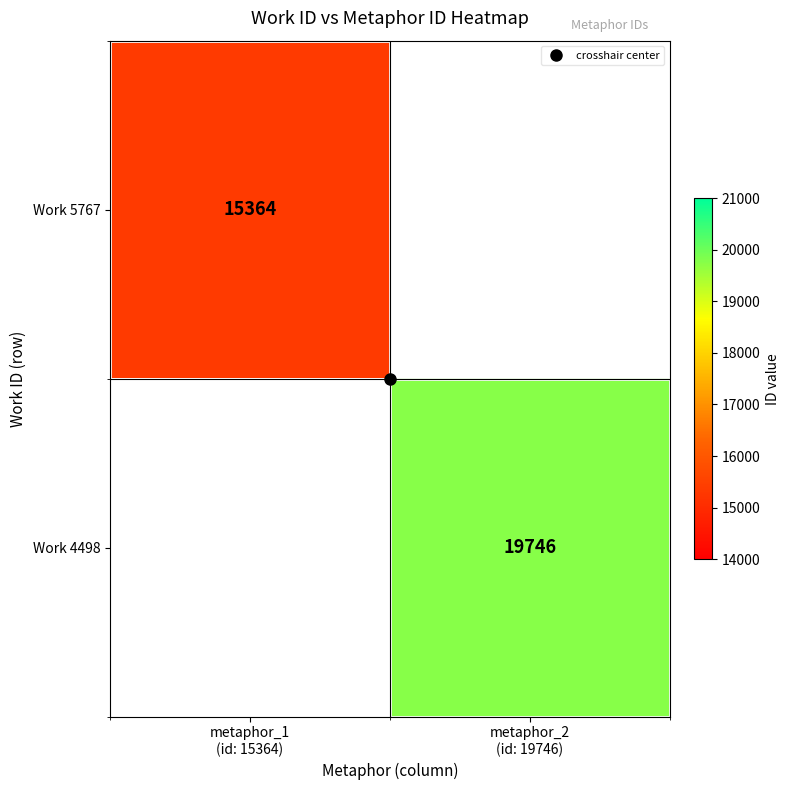

Which series has the largest range (max minus min)?

Work 5767